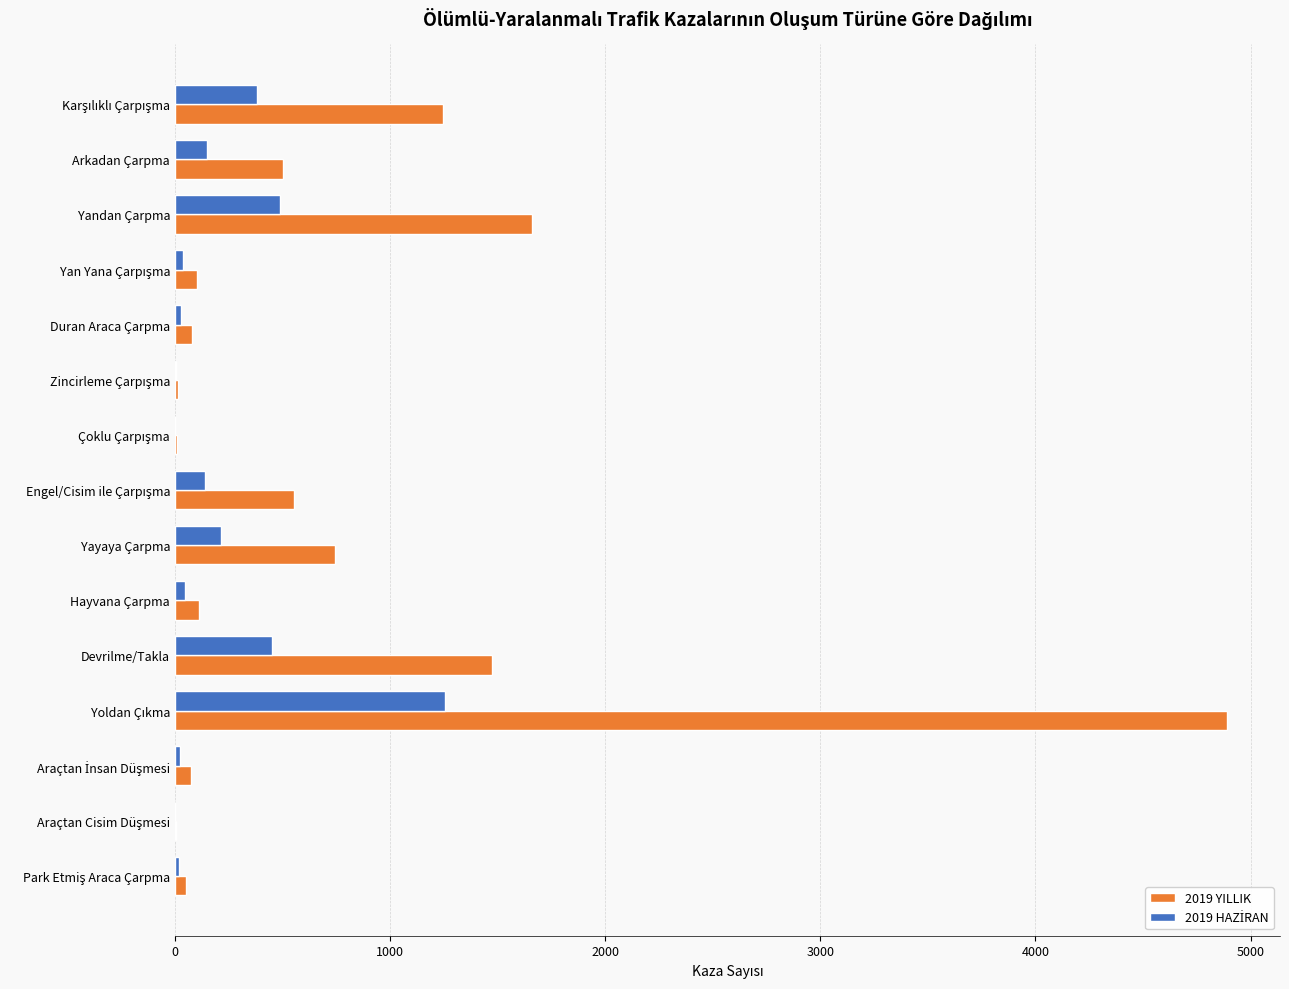

What is the maximum value for 2019 YILLIK?

4892